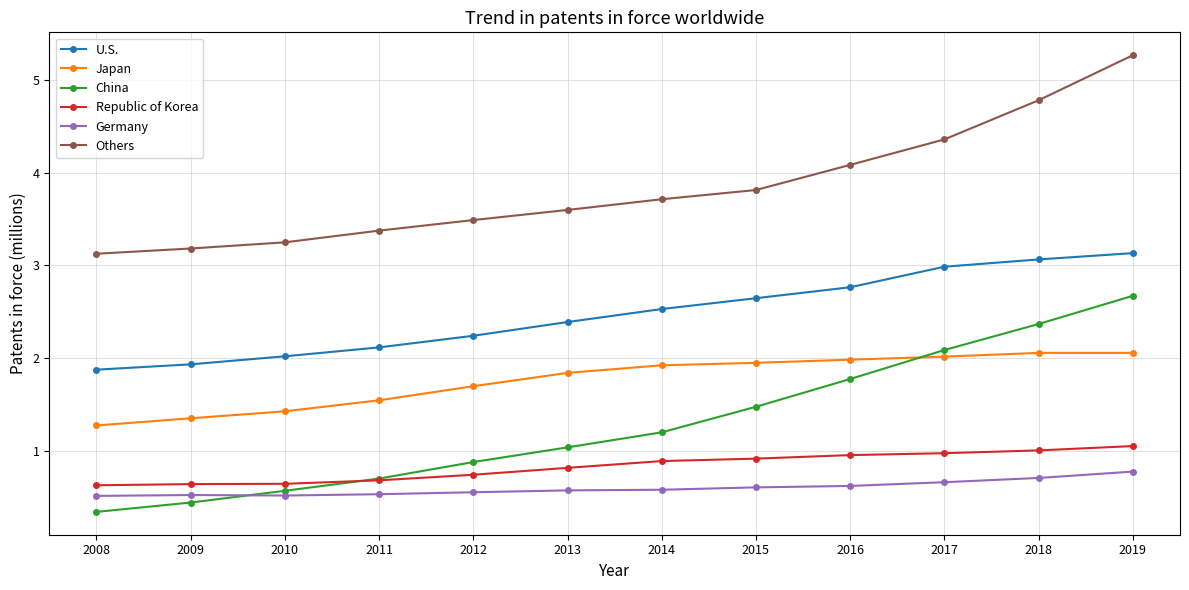

True or false: Japan has a value of 2.1 at 2019.

True